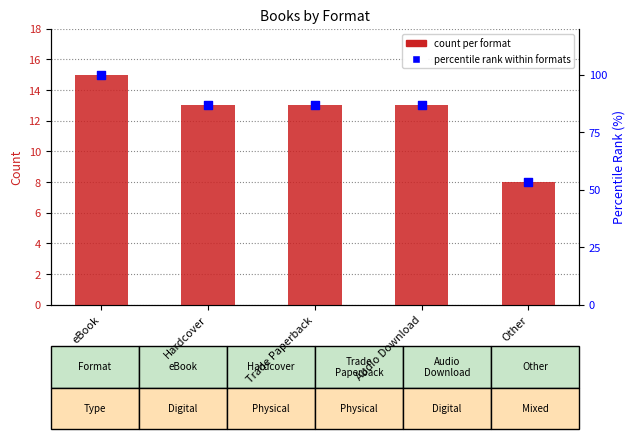

What are all the series names shown in the legend?

count per format, percentile rank within formats